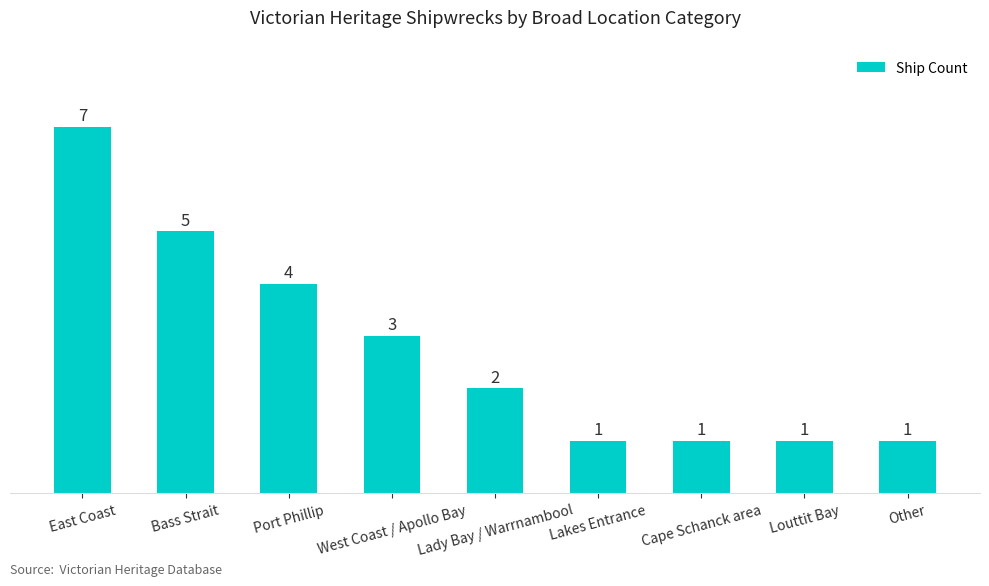

Which has a higher value, Cape Schanck area or Lady Bay / Warrnambool?

Lady Bay / Warrnambool